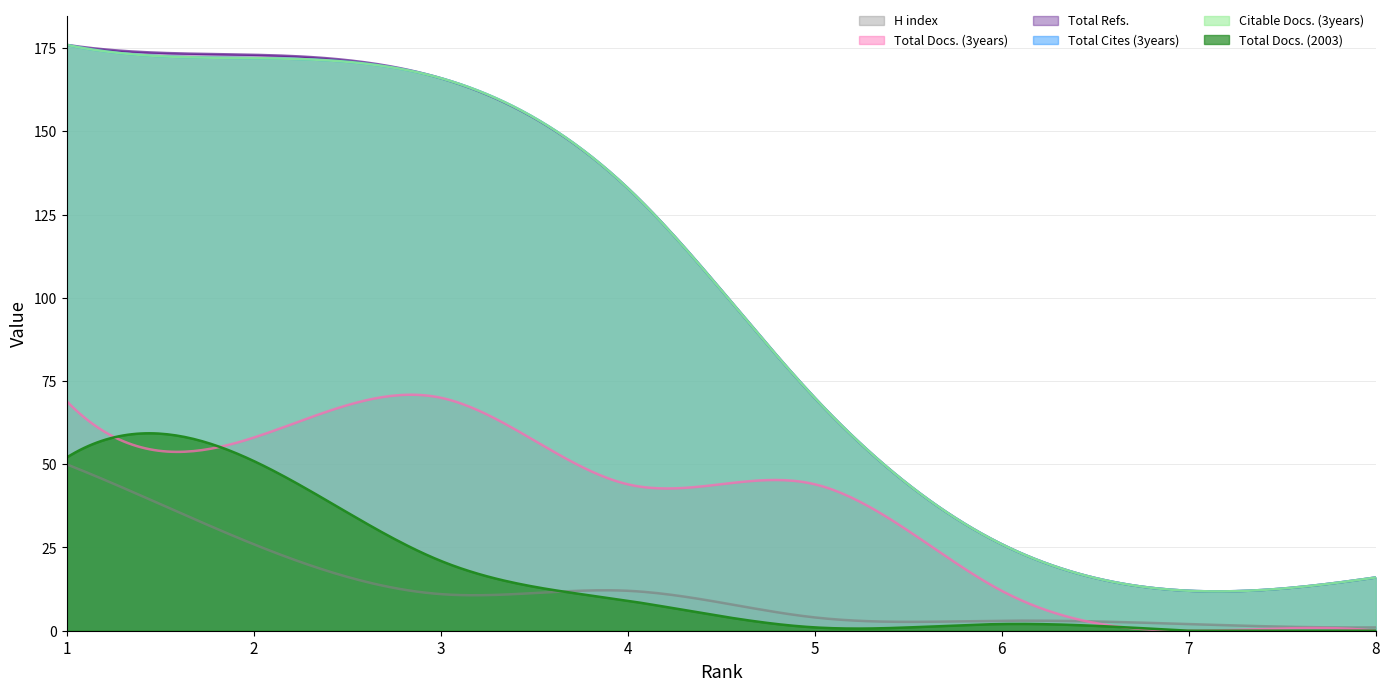

Is it true that Total Cites (3years) equals 133 at 4?

True